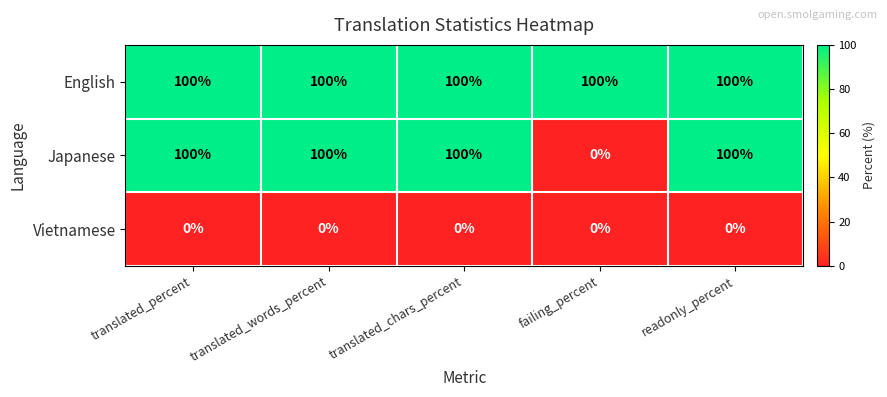

List the series in order of their overall mean, lowest first.

Vietnamese, Japanese, English